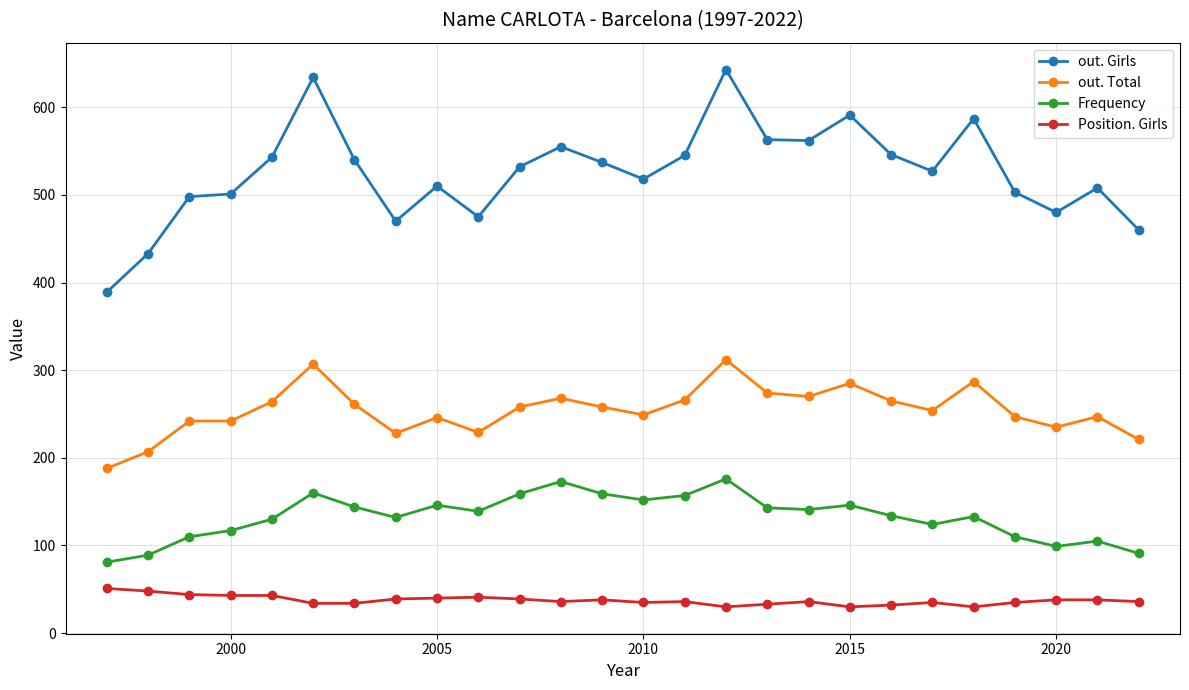

Count the number of data series in this chart.

4